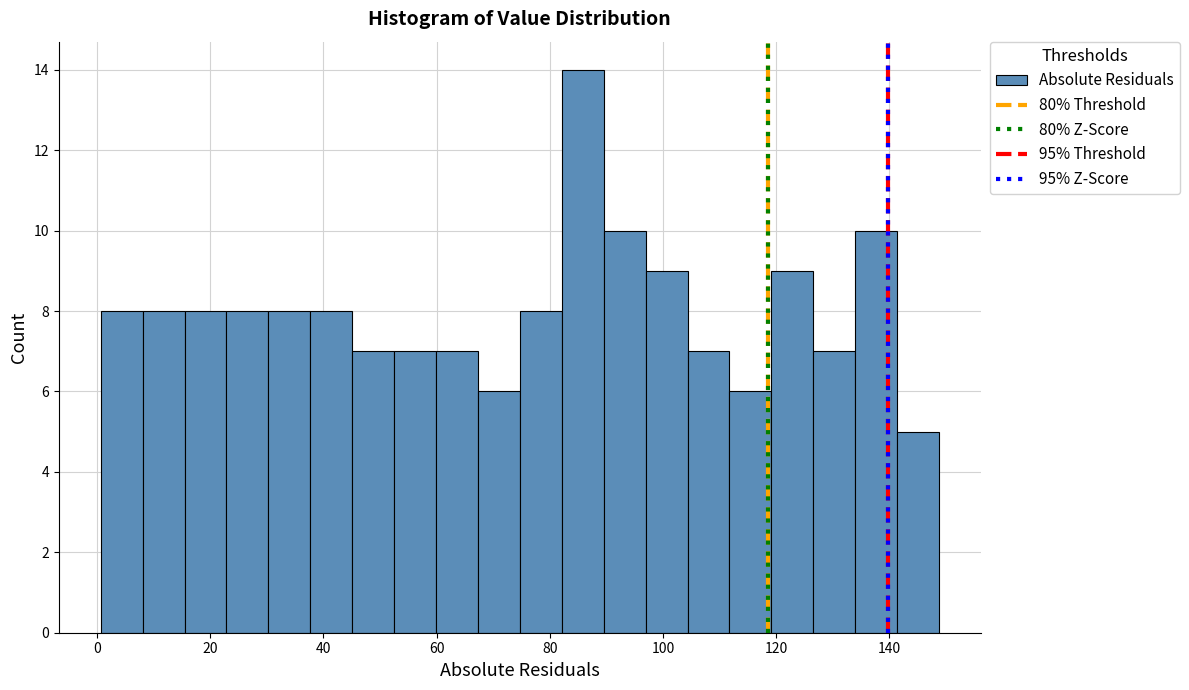

Read against the x-axis, roughly where is the centre of the tallest bar?

86